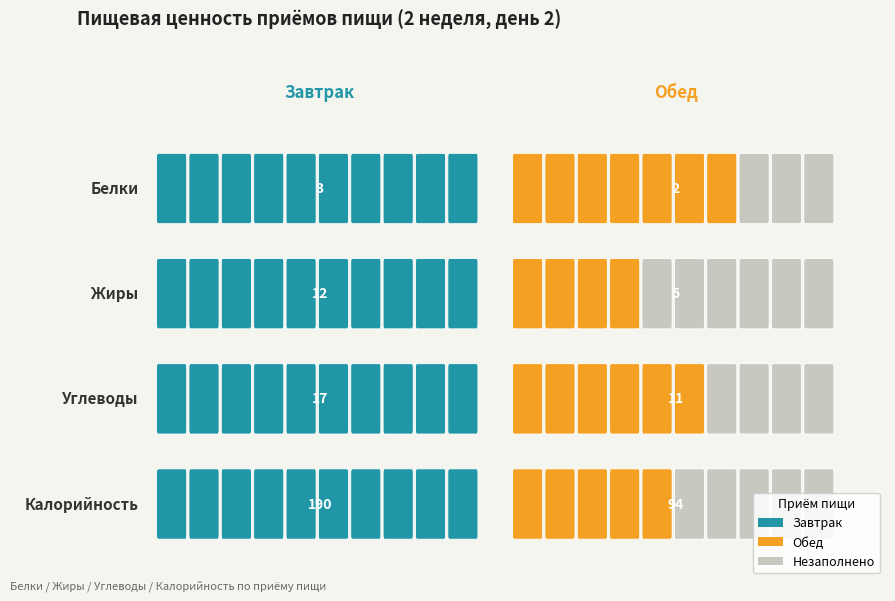

The value of Обед at 1 is 5. True or false?

True